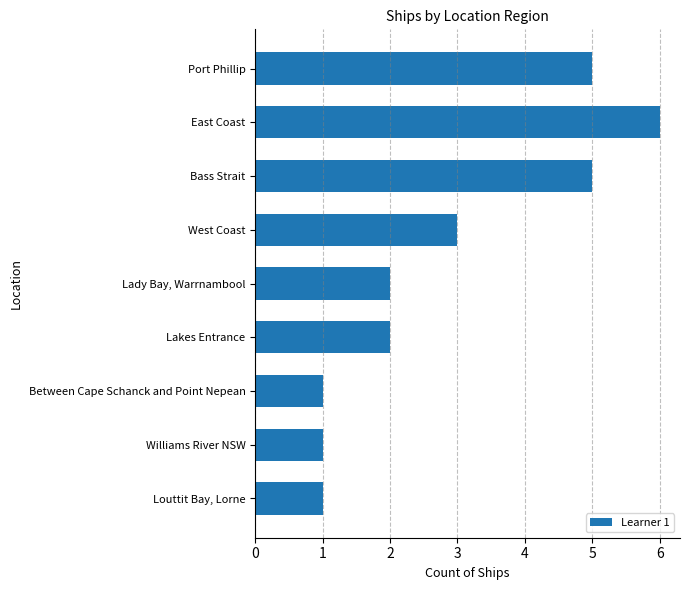

What is the label of the 4th bar from the top?

West Coast